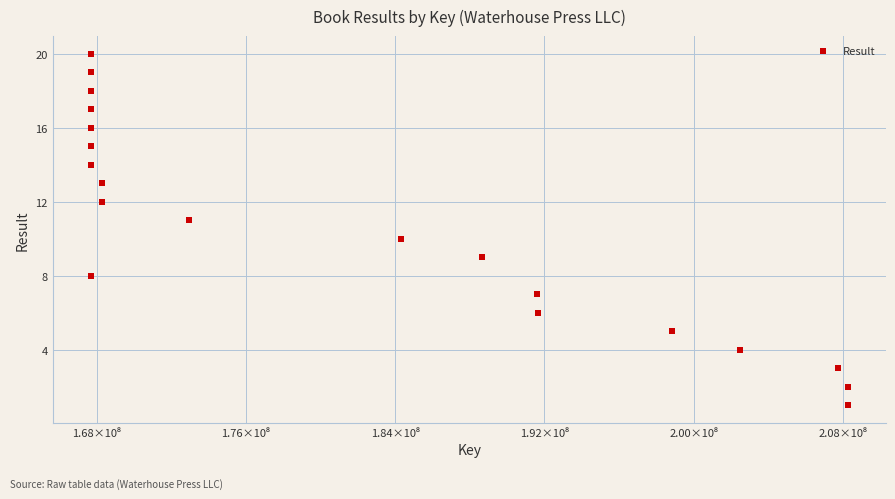

What is the range of X values (max minus min)?

40596673